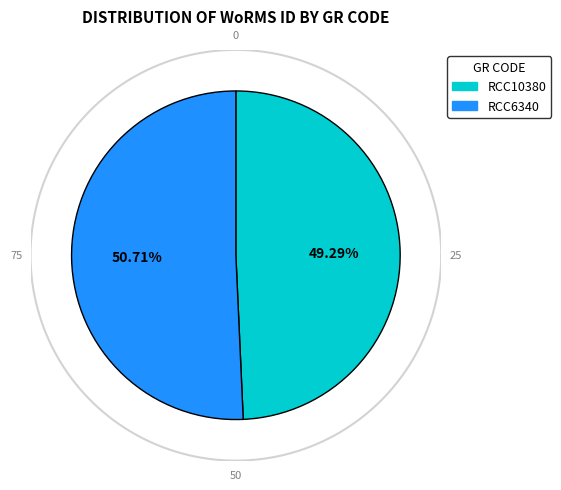

What percentage is the RCC6340 slice, to the nearest percent?

51%